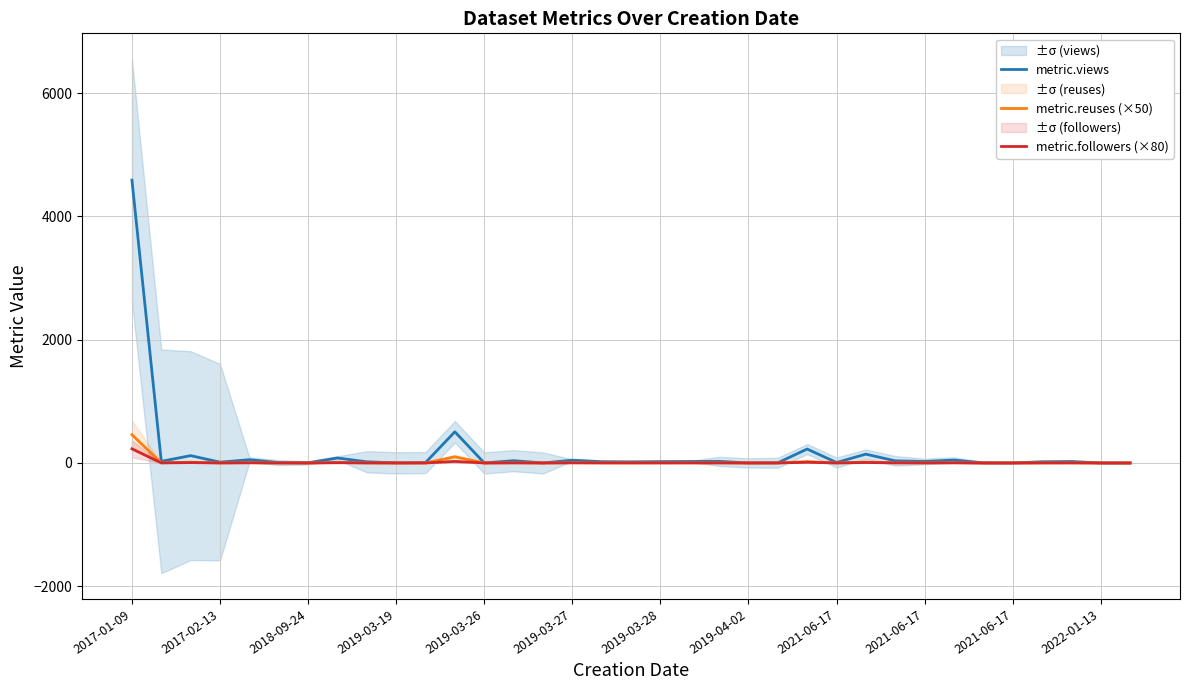

What is the highest value of the metric.views series?

4589.0